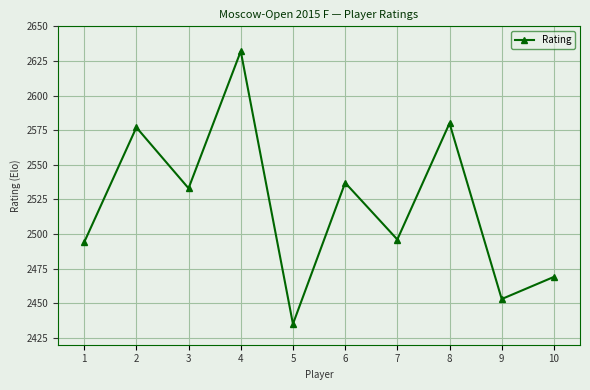

Where is the first local maximum?

2